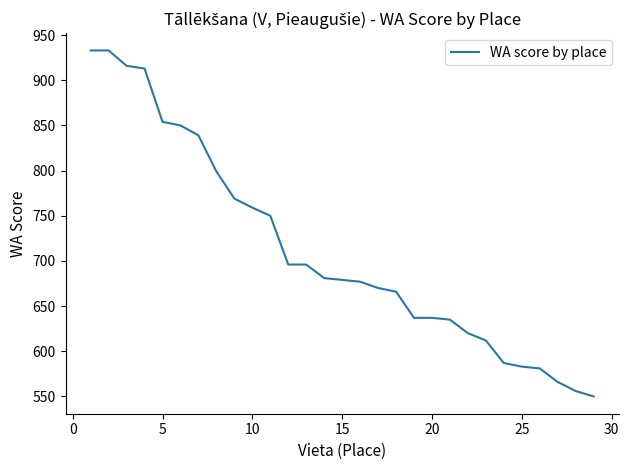

What is the minimum value shown in the chart?

550